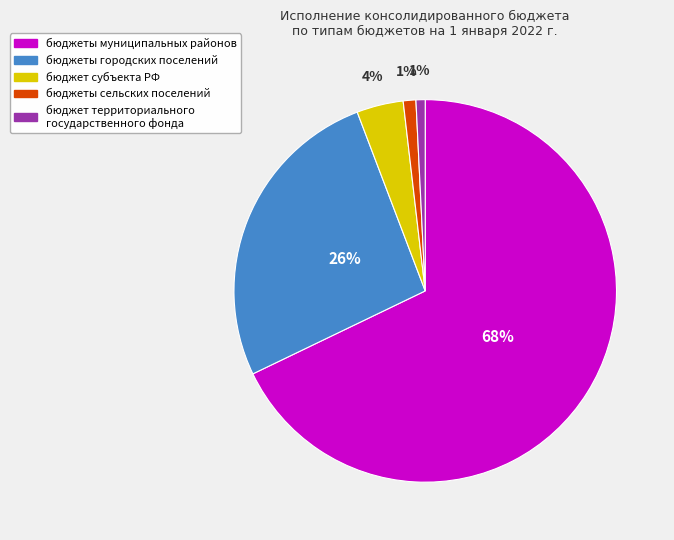

Is there a majority slice in this chart?

Yes